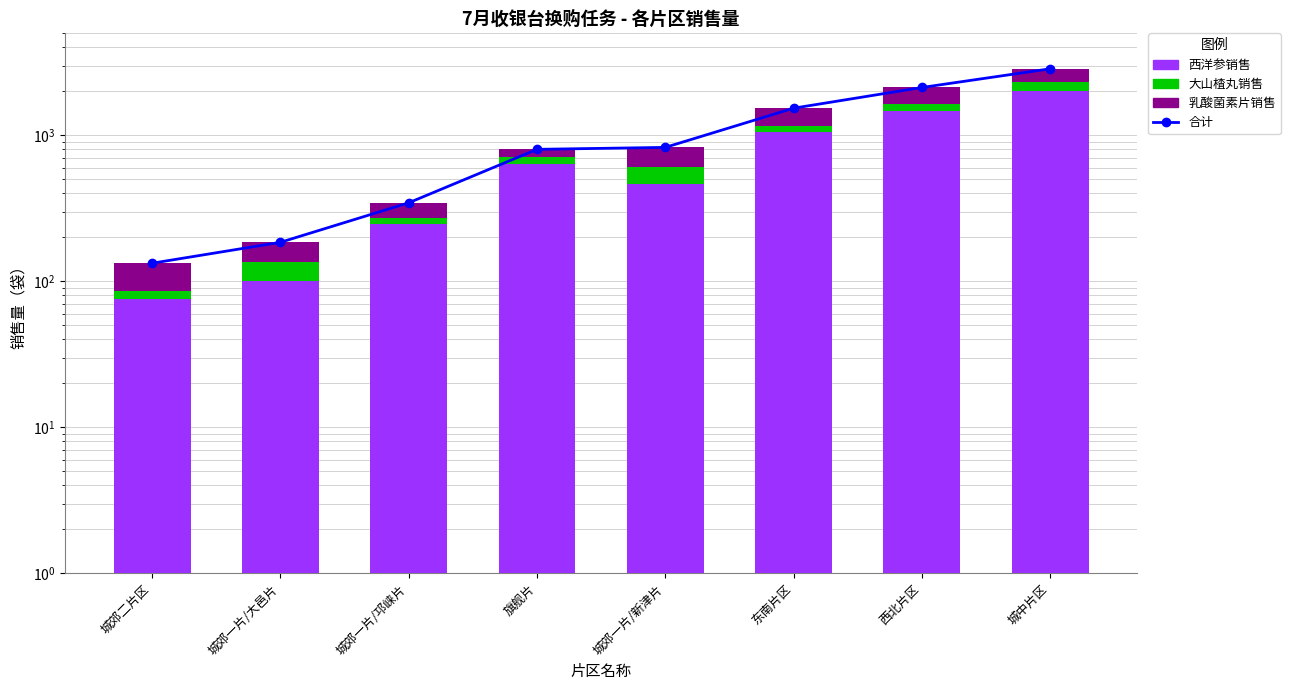

Which series has the largest total across all categories?

合计